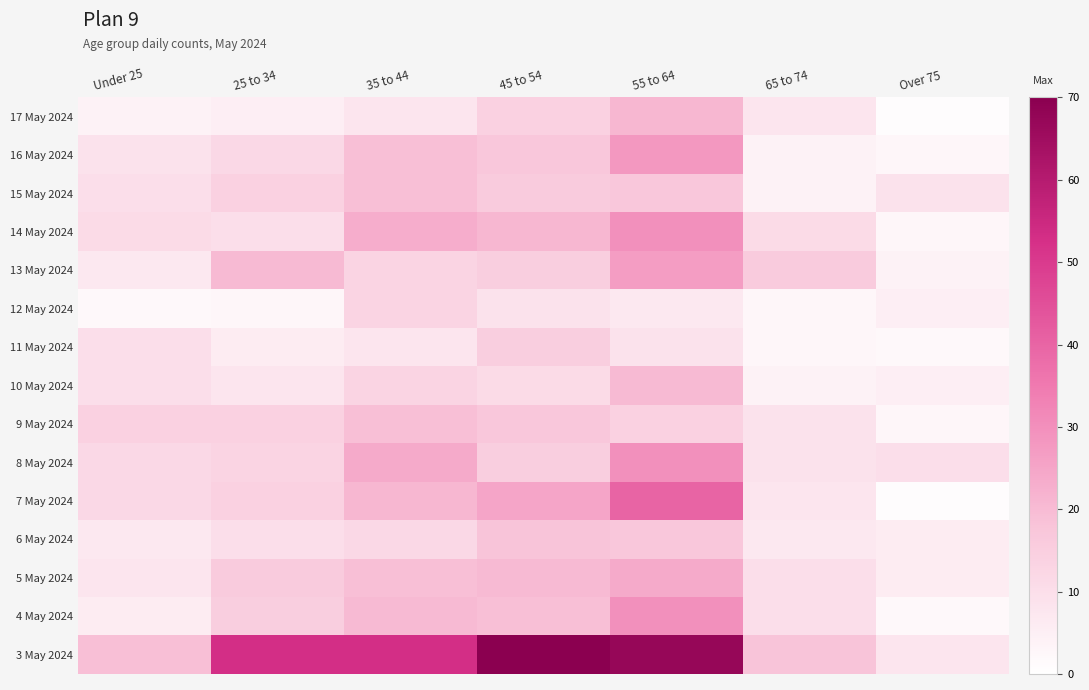

What is the total value across all series at 35 to 44?

284